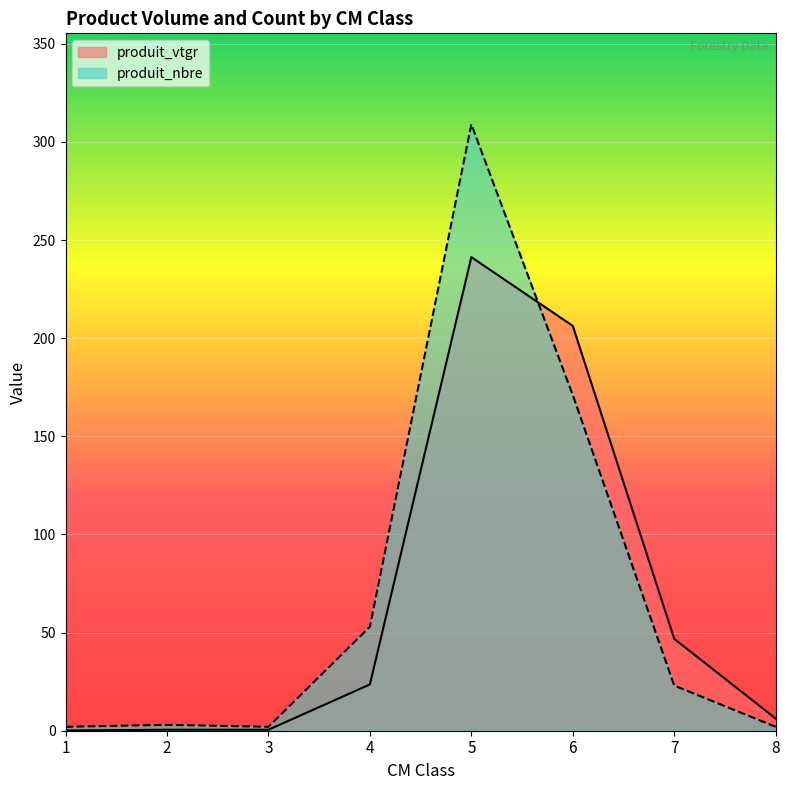

What is the difference between the produit_nbre values at 3 and 5?

307.0